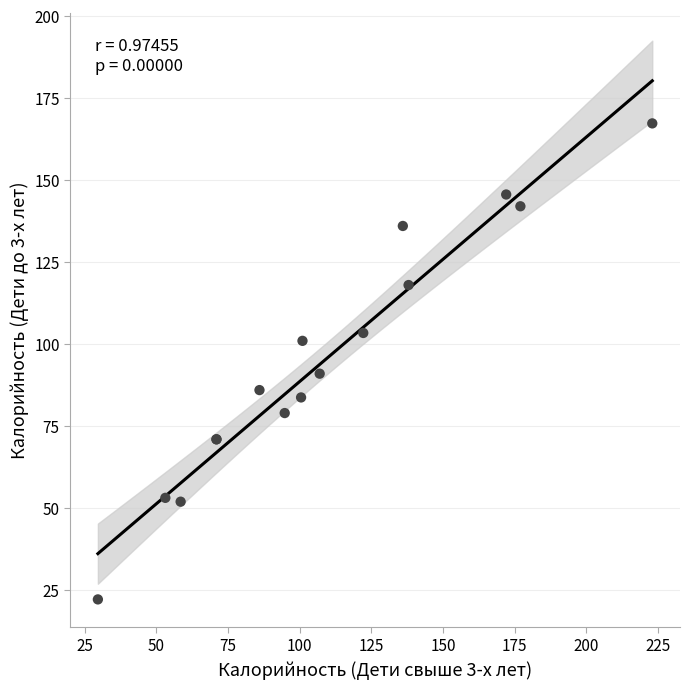

What Y value in the scatter plot is closest to 94?

91.0